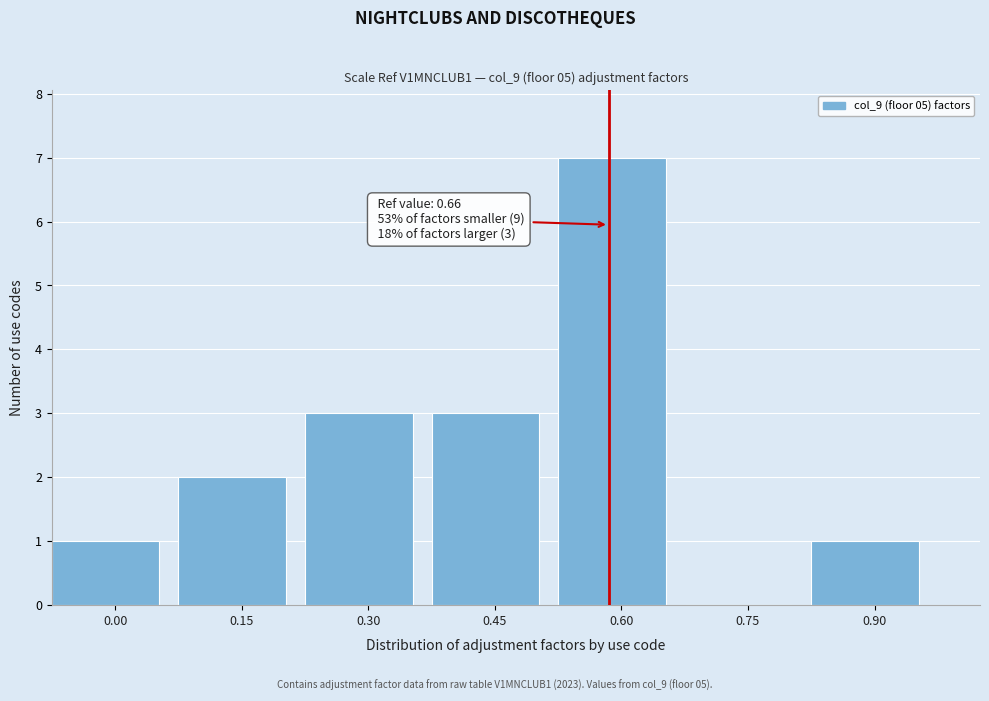

Reading right to left, list all the values displayed in this chart.

0.90=1	0.75=0	0.60=7	0.45=3	0.30=3	0.15=2	0.00=1